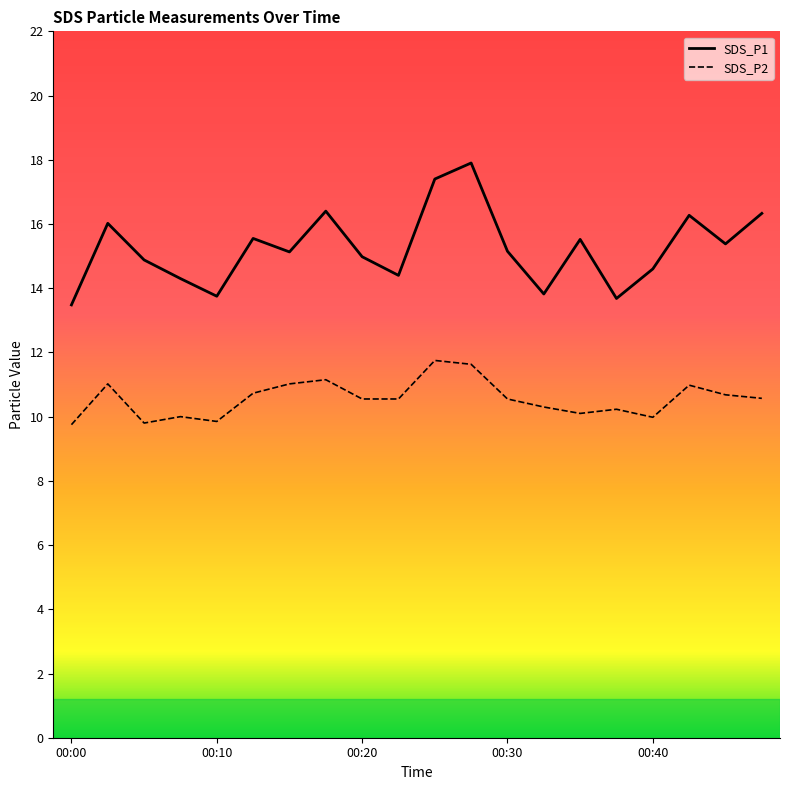

What is the value of the SDS_P2 point at the 9th from the left?

10.6